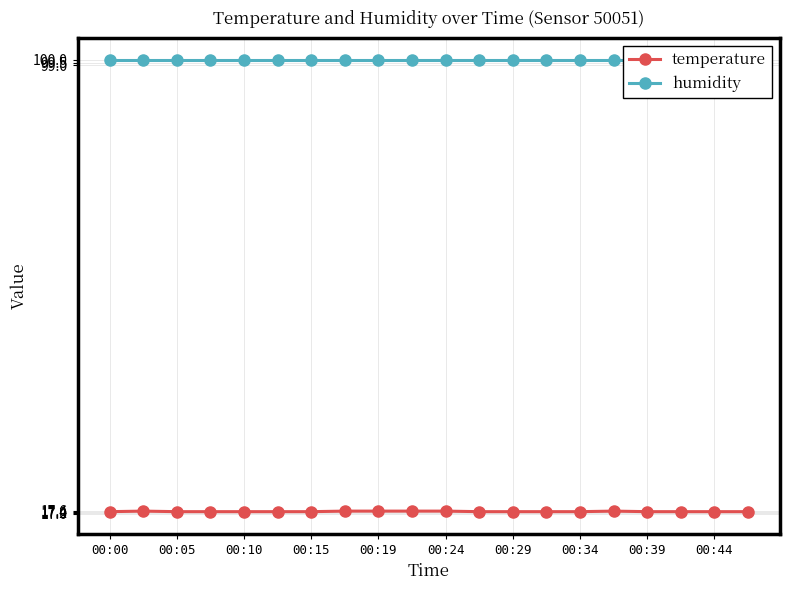

What is the approximate value of temperature at 00:24?

17.5